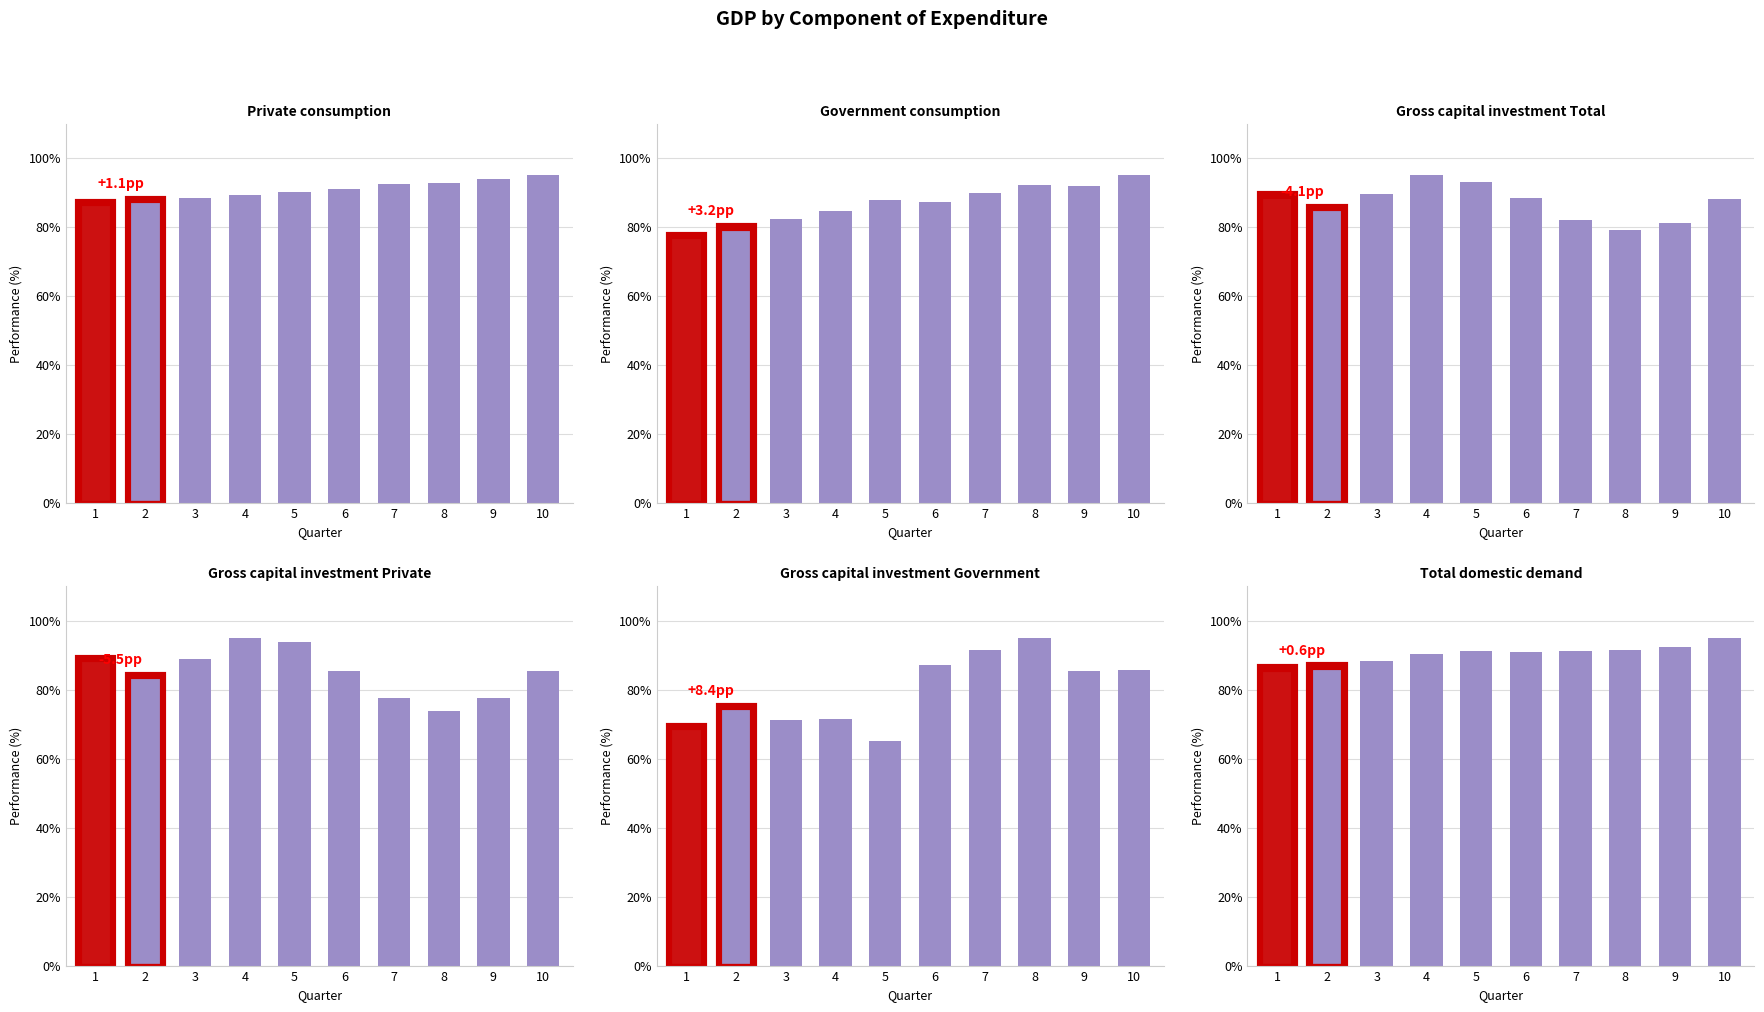

What is the value of the Government consumption bar at the 9th from the left?

92.0